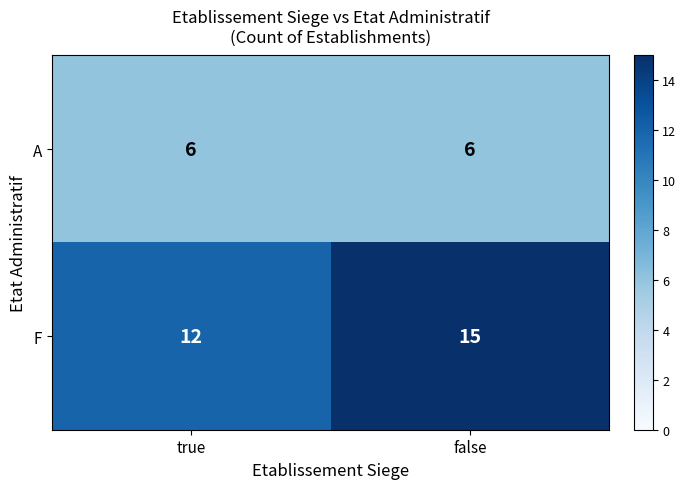

Rank the series at false from lowest to highest value.

A, F